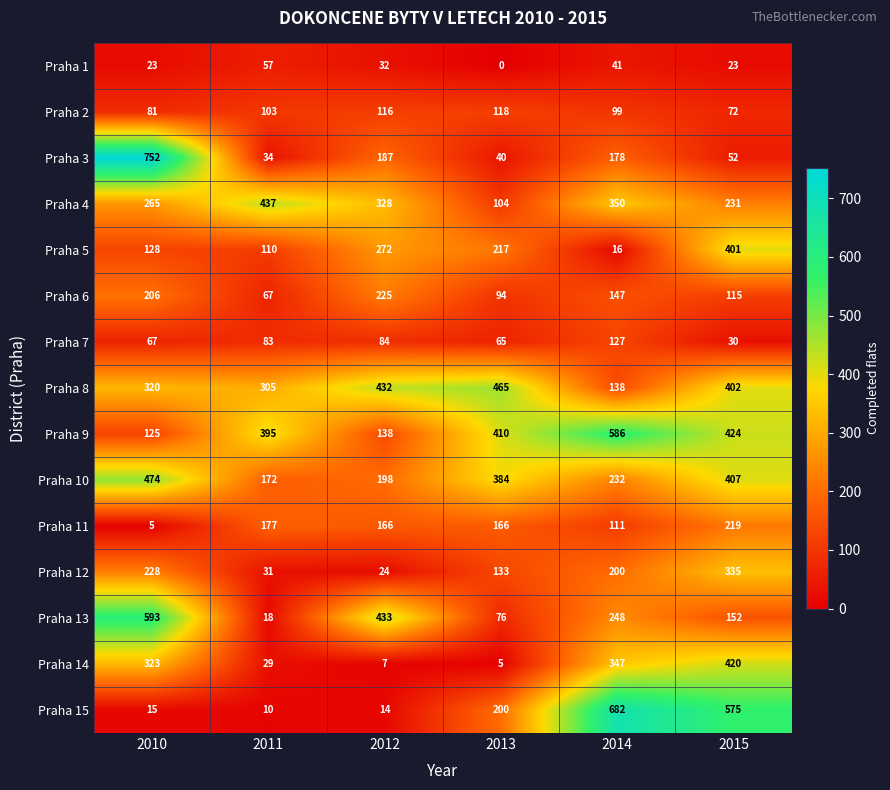

Which series has the largest total across all categories?

Praha 9